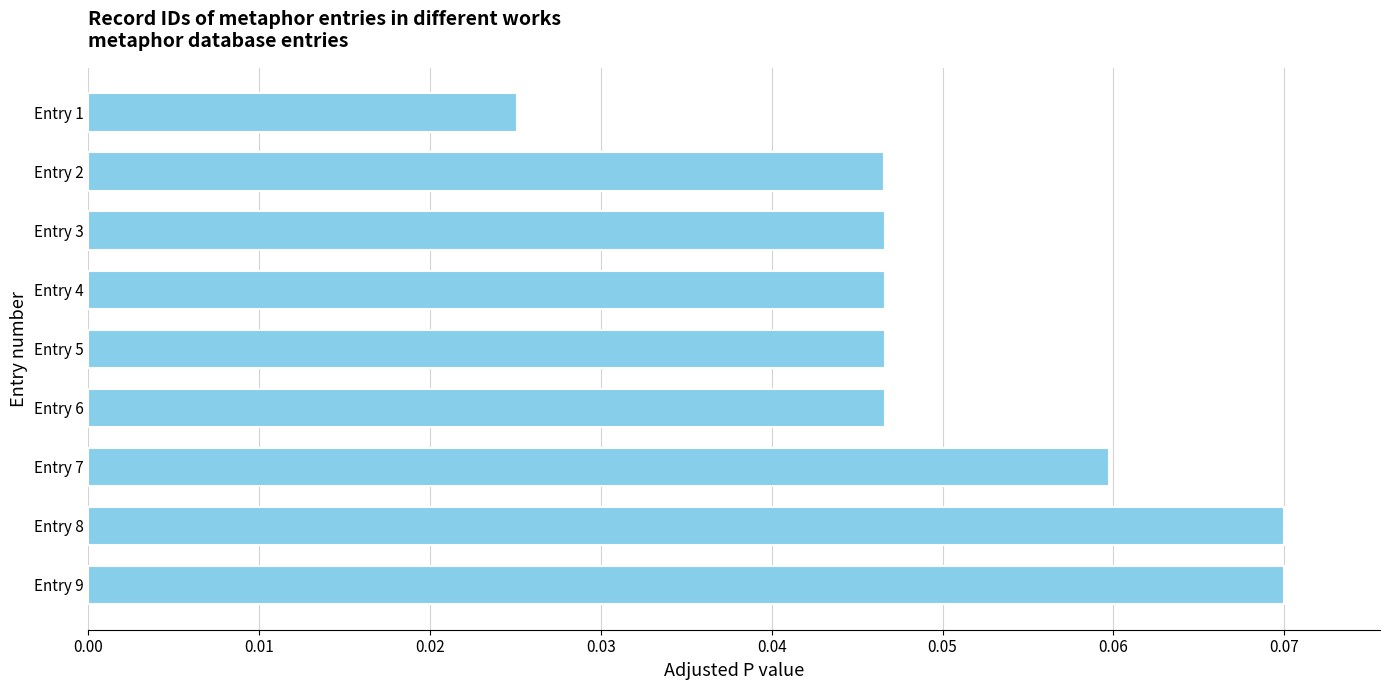

True or false: the data shows 0.1 at Entry 2.

False